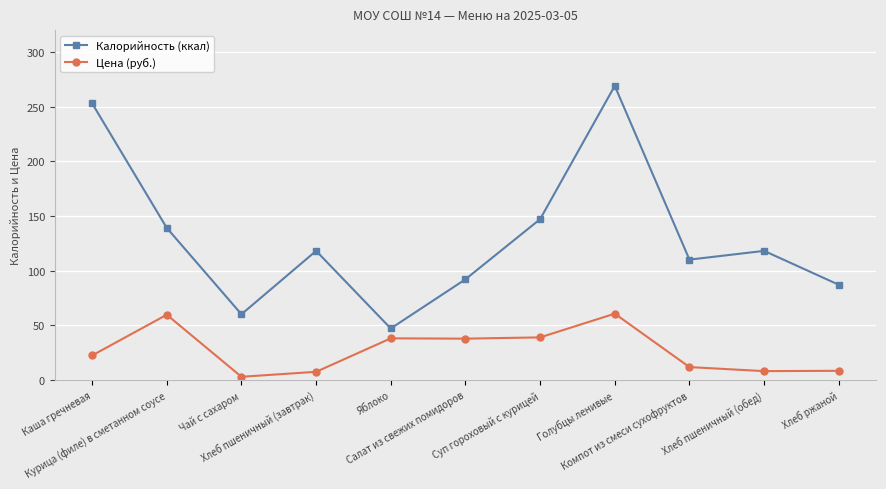

What is the difference between the highest and lowest values at Хлеб ржаной?

78.7